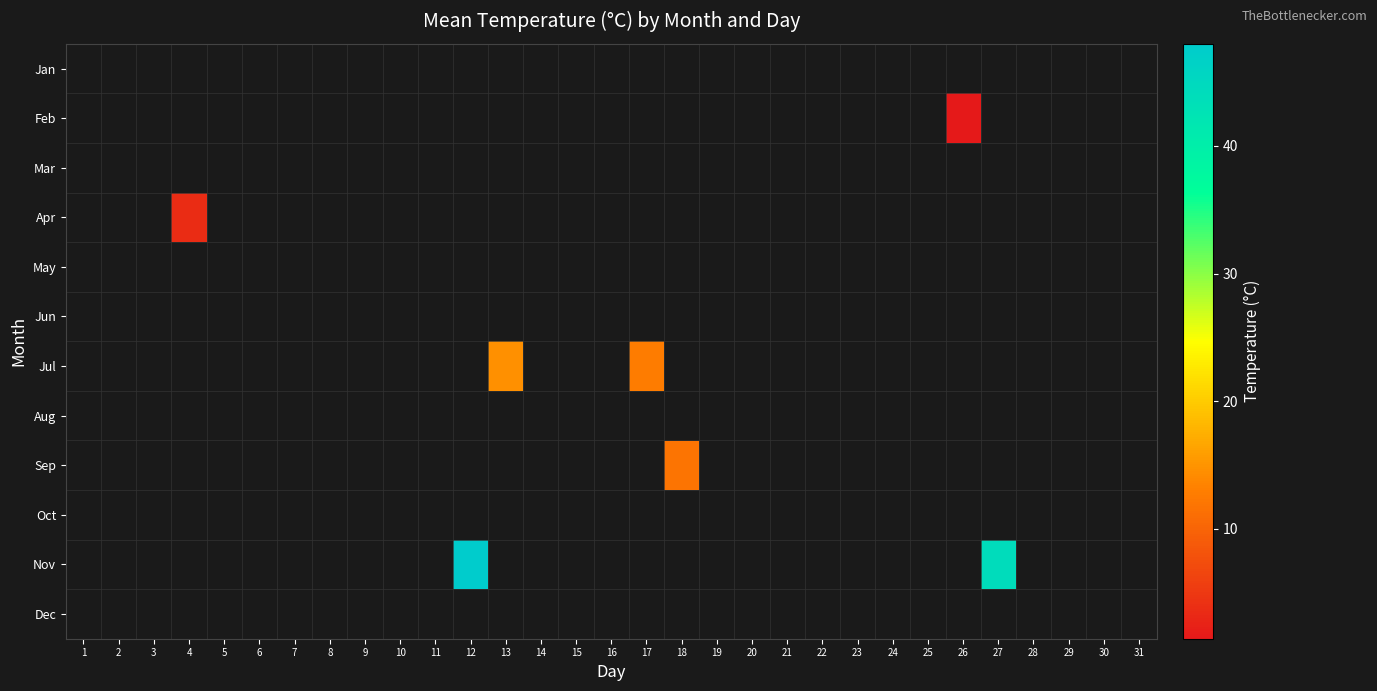

Is the value of Dec at 19 greater than the value of Apr at 14?

No